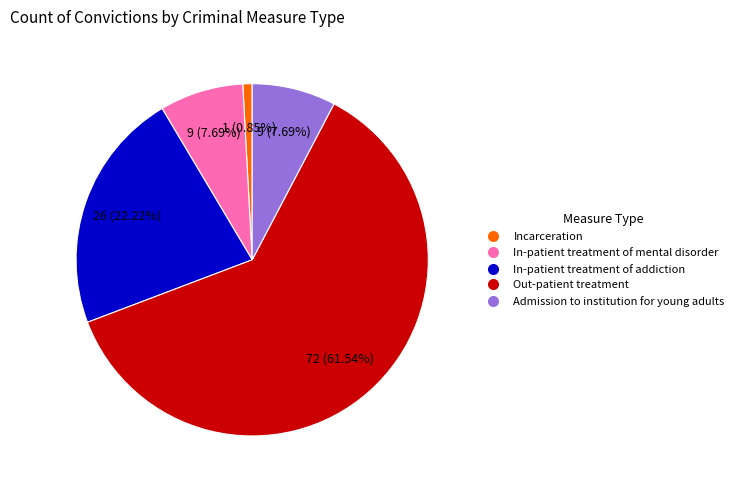

To the nearest percent, what is the average slice percentage?

20%